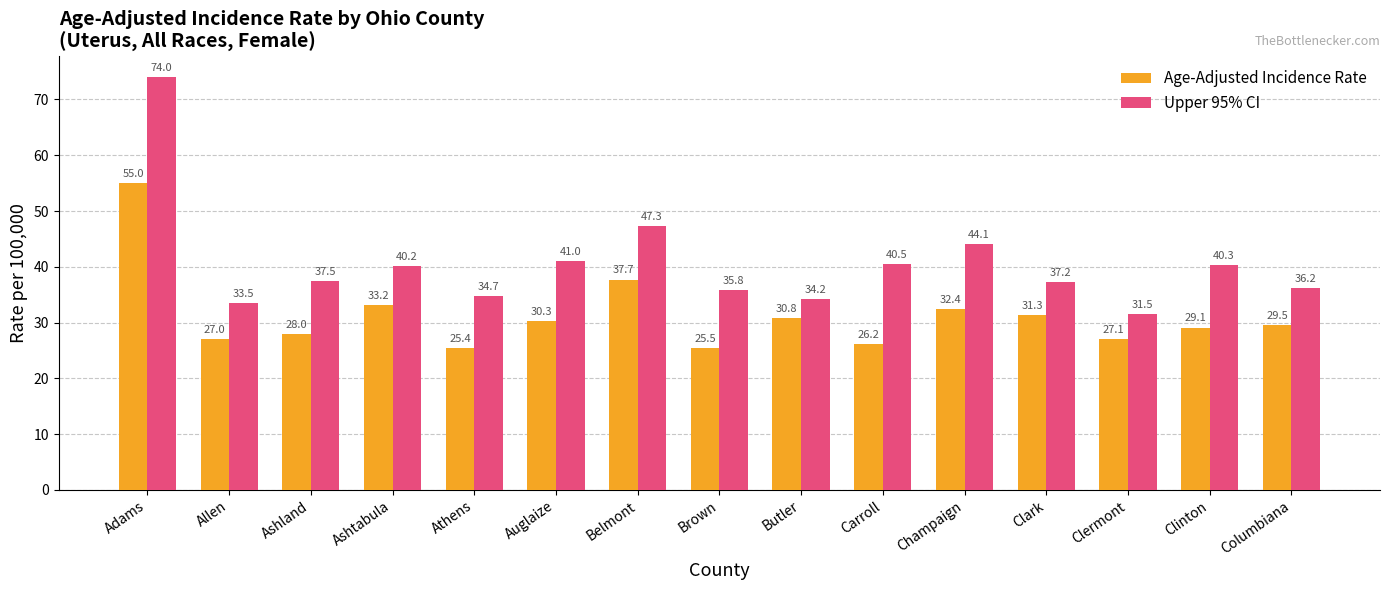

Reading left to right, transcribe all the data shown in this chart.

Age-Adjusted Incidence Rate: 55.0	27.0	28.0	33.2	25.4	30.3	37.7	25.5	30.8	26.2	32.4	31.3	27.1	29.1	29.5
Upper 95% CI: 74.0	33.5	37.5	40.2	34.7	41.0	47.3	35.8	34.2	40.5	44.1	37.2	31.5	40.3	36.2